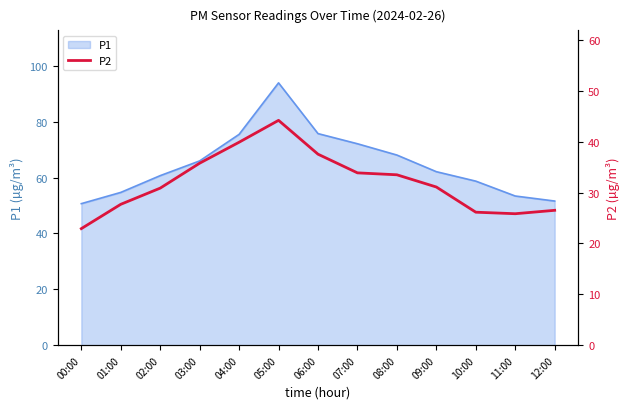

What is the ratio of the value at 09:00 to the value at 06:00?

0.8